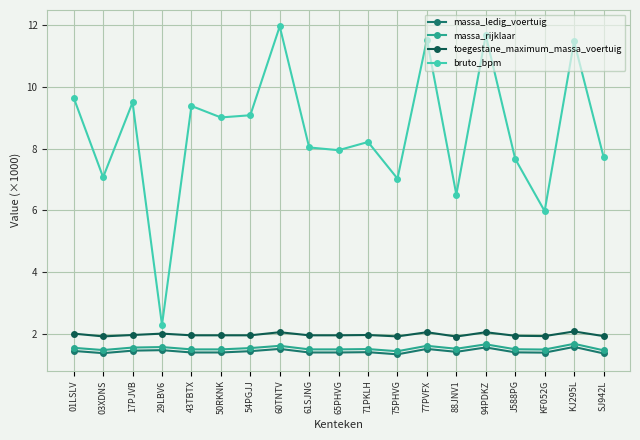

What is the minimum value shown in the chart?

1.3